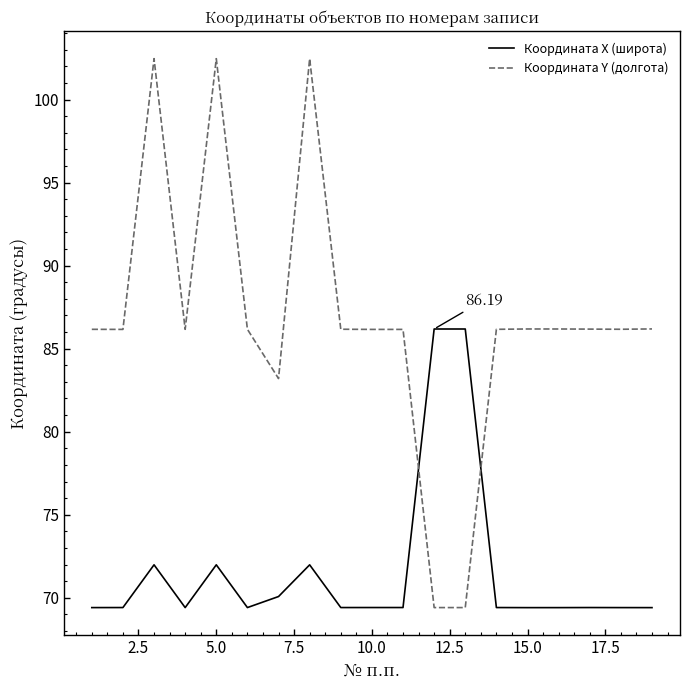

Which series has the largest range (max minus min)?

Координата Y (долгота)